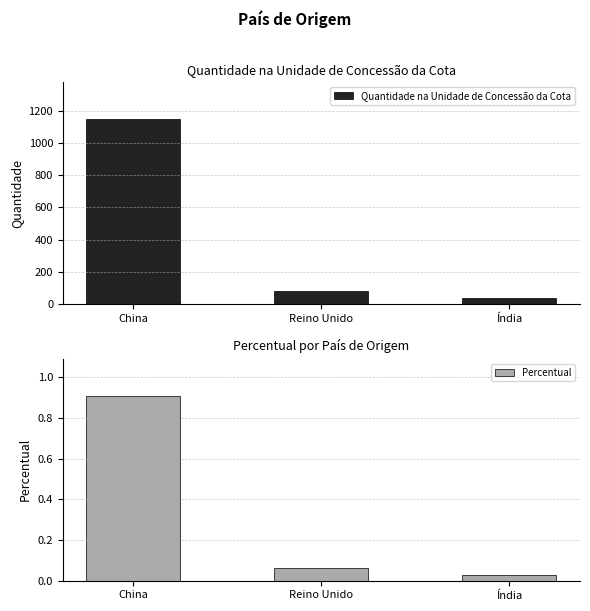

What is the sum of all Percentual values?

1.0